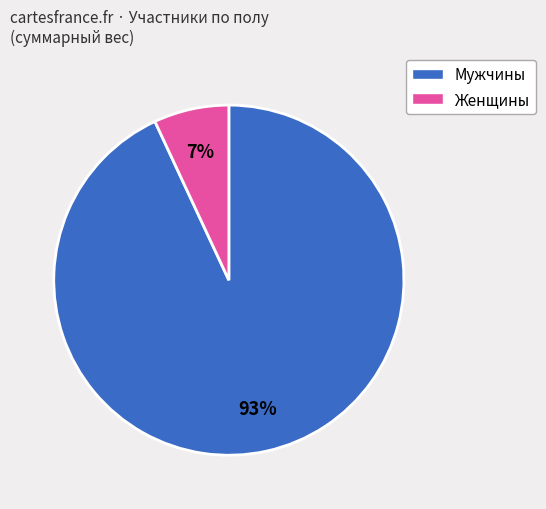

To the nearest percent, what is the difference between the largest and smallest slice percentages?

86%